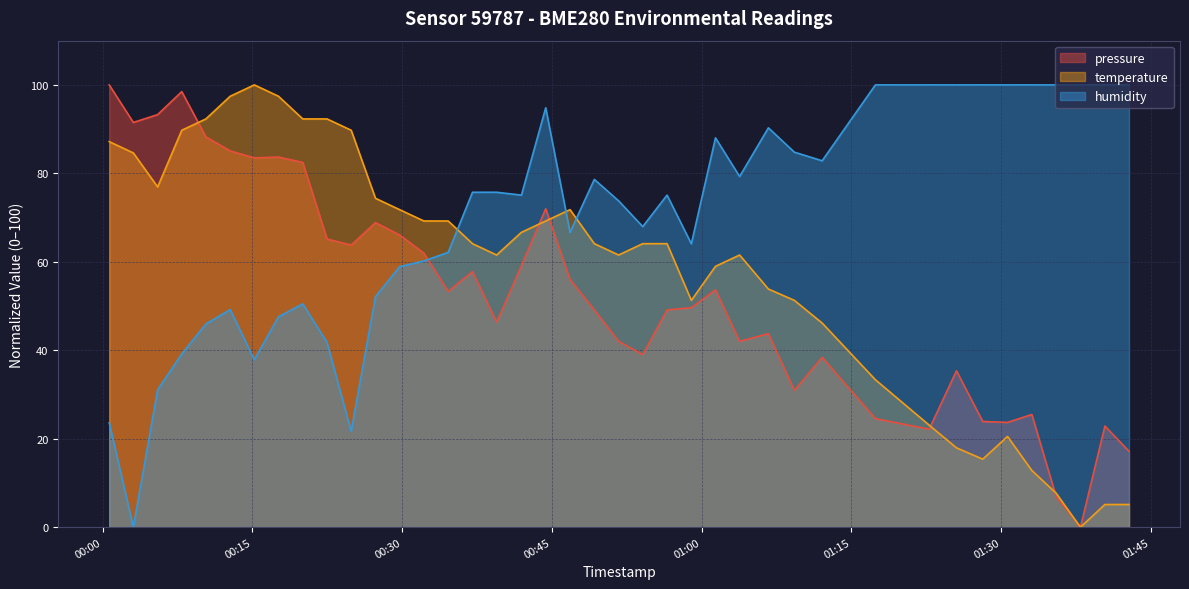

What is the sum of all pressure values?

2116.5